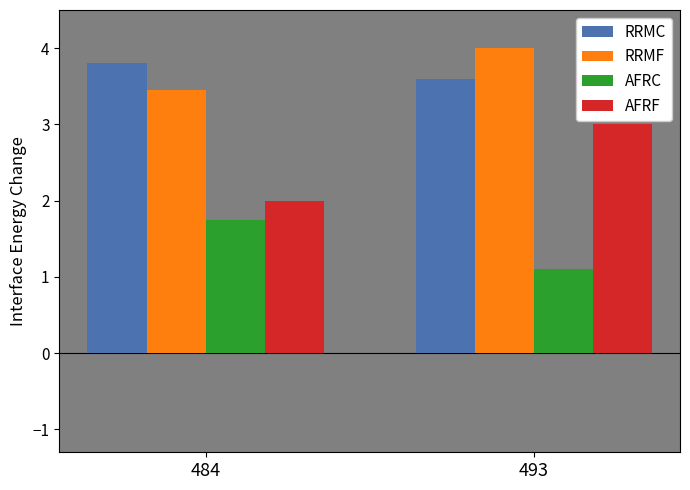

Which series has the widest spread of values?

AFRF